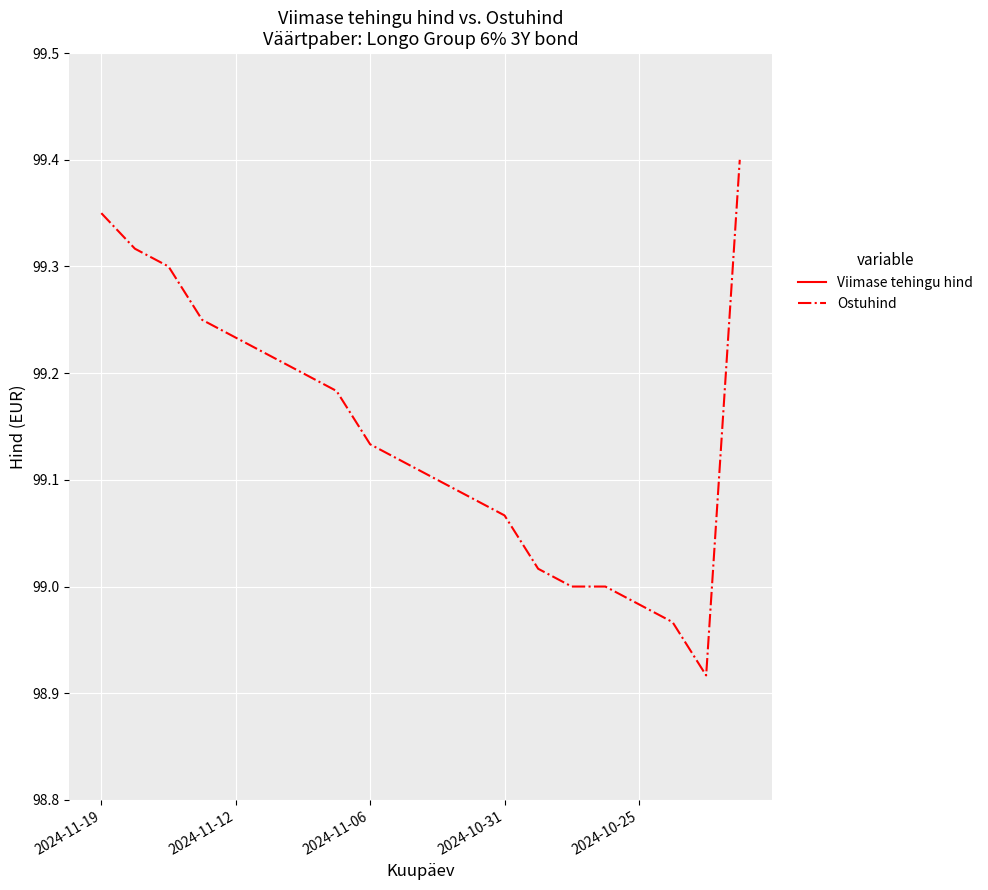

How many values in the Ostuhind series exceed 99?

15